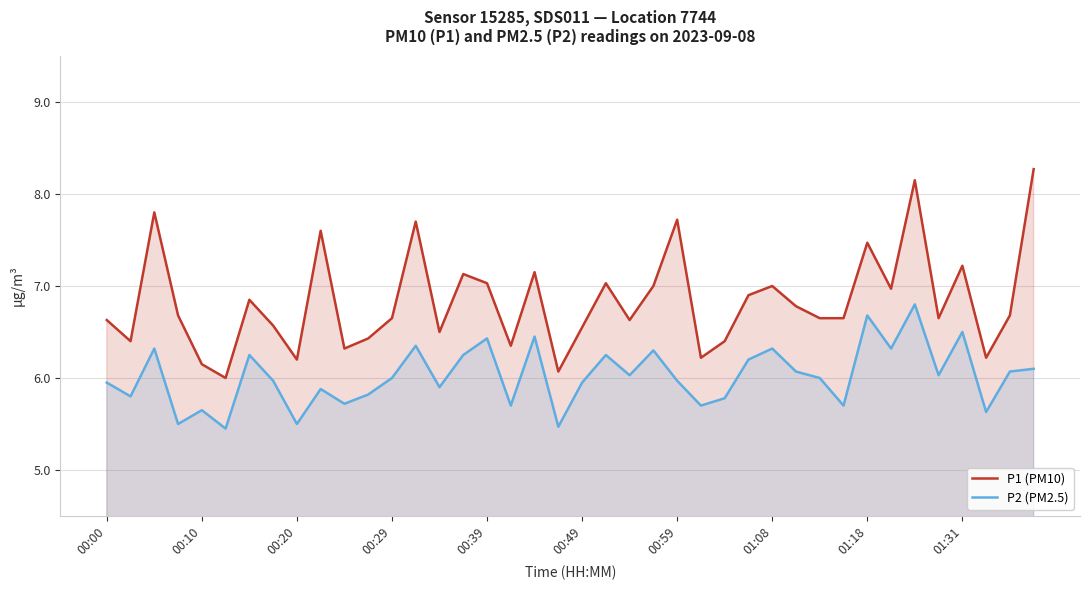

Is it true that P2 (PM2.5) equals 2.3 at 00:00?

False